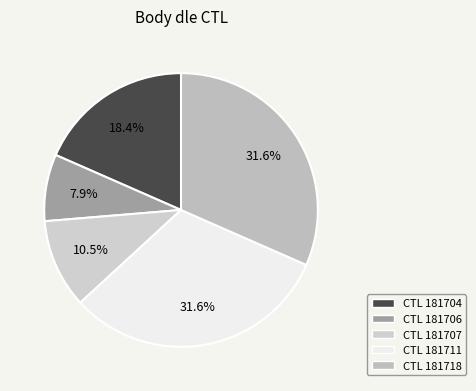

Rank the categories by value from highest to lowest.

181711, 181718, 181704, 181707, 181706